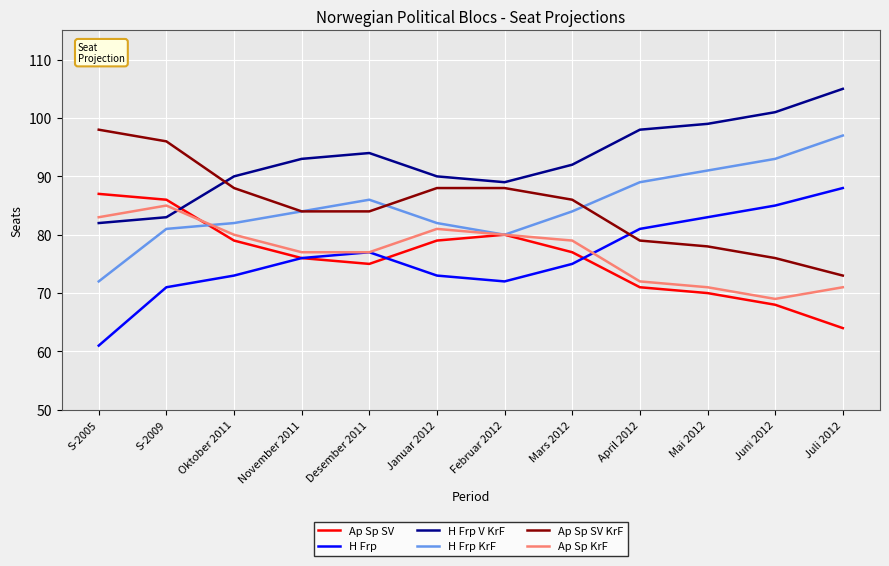

What is the difference between the highest and lowest values at Mars 2012?

17